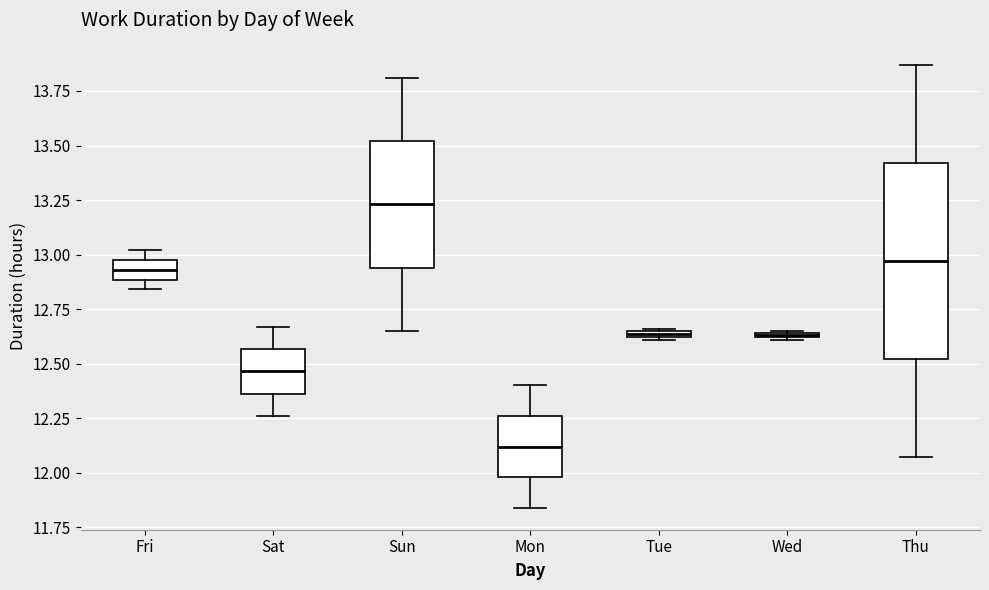

Where does the upper whisker of the box for Sun end on the y-axis? The values are not printed on the chart, so give them approximately, as read against the axis.

13.80